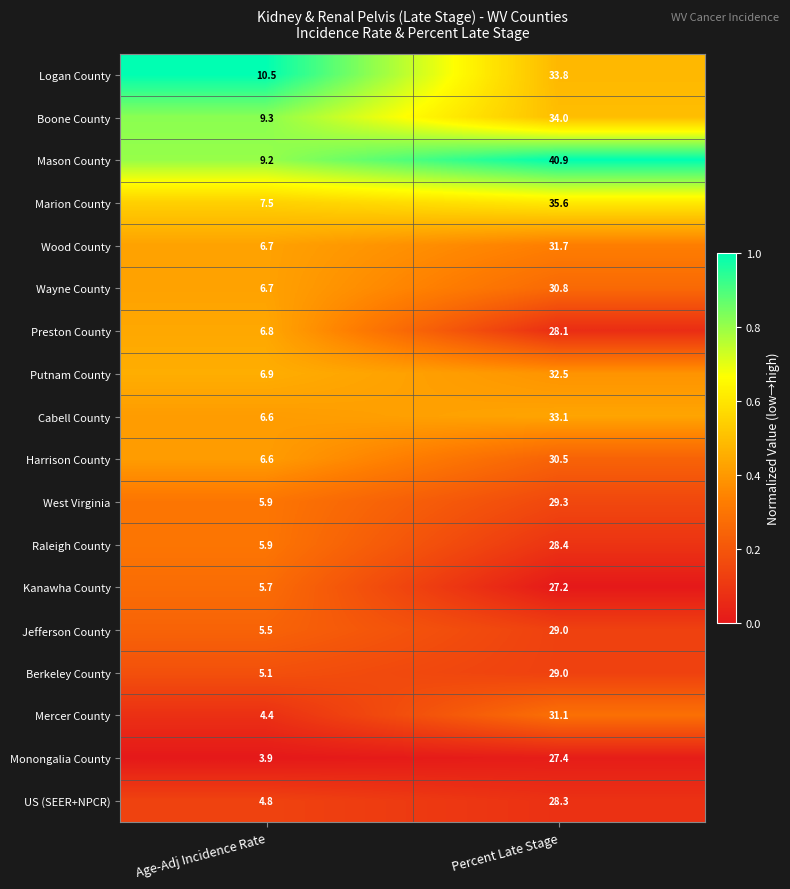

What is the average value of the Marion County series?

21.6